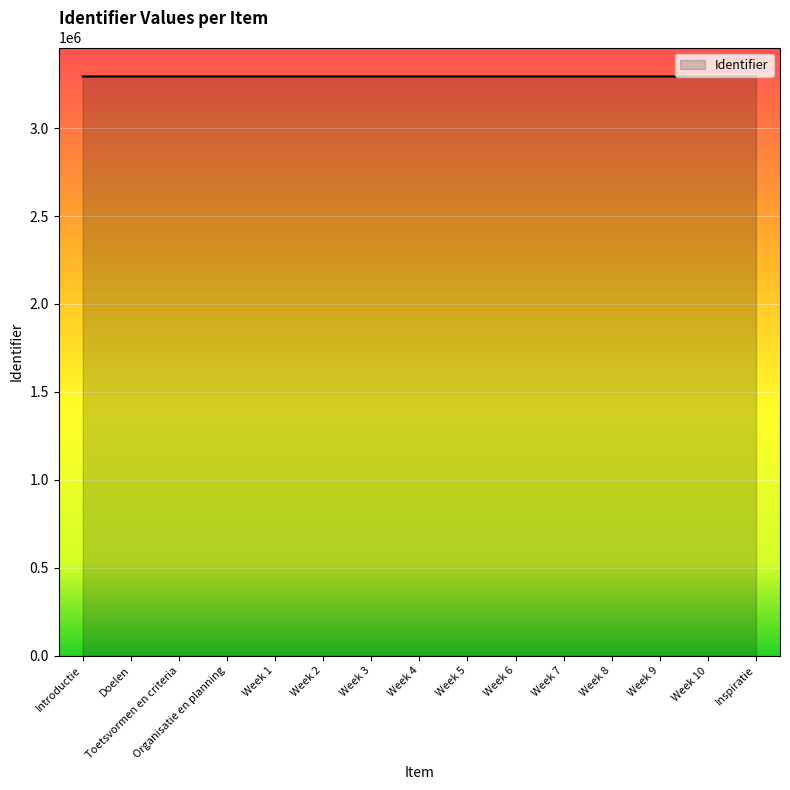

Count the number of data series in this chart.

1